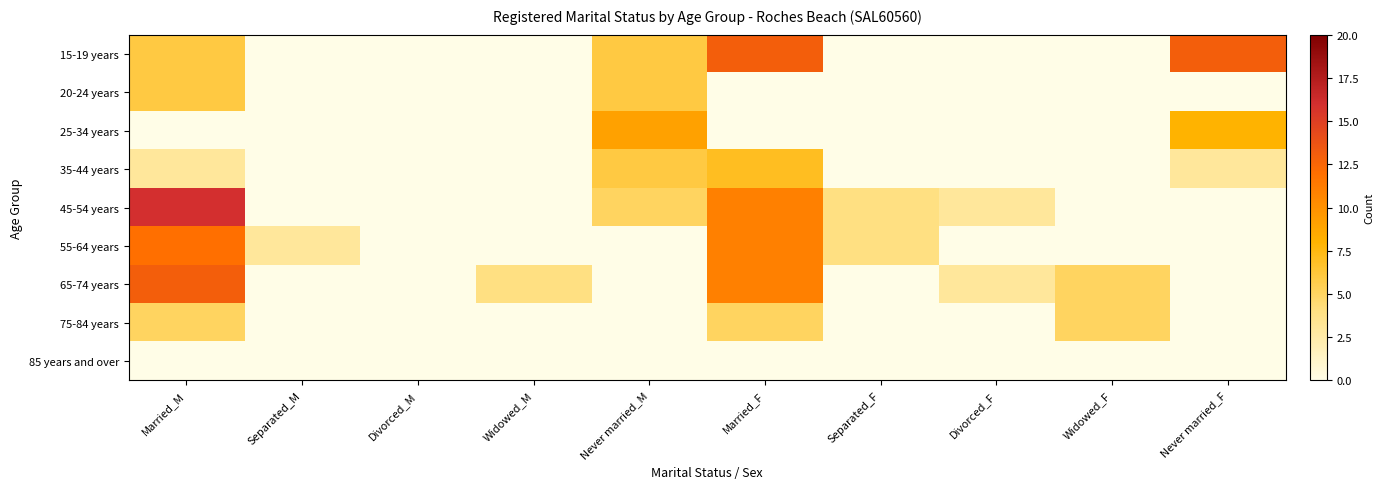

Reading right to left, extract all data points from this chart.

15-19 years: Never married_F=13	Widowed_F=0	Divorced_F=0	Separated_F=0	Married_F=13	Never married_M=6	Widowed_M=0	Divorced_M=0	Separated_M=0	Married_M=6
20-24 years: Never married_F=0	Widowed_F=0	Divorced_F=0	Separated_F=0	Married_F=0	Never married_M=6	Widowed_M=0	Divorced_M=0	Separated_M=0	Married_M=6
25-34 years: Never married_F=8	Widowed_F=0	Divorced_F=0	Separated_F=0	Married_F=0	Never married_M=9	Widowed_M=0	Divorced_M=0	Separated_M=0	Married_M=0
35-44 years: Never married_F=3	Widowed_F=0	Divorced_F=0	Separated_F=0	Married_F=7	Never married_M=6	Widowed_M=0	Divorced_M=0	Separated_M=0	Married_M=3
45-54 years: Never married_F=0	Widowed_F=0	Divorced_F=3	Separated_F=4	Married_F=11	Never married_M=5	Widowed_M=0	Divorced_M=0	Separated_M=0	Married_M=16
55-64 years: Never married_F=0	Widowed_F=0	Divorced_F=0	Separated_F=4	Married_F=11	Never married_M=0	Widowed_M=0	Divorced_M=0	Separated_M=3	Married_M=12
65-74 years: Never married_F=0	Widowed_F=5	Divorced_F=3	Separated_F=0	Married_F=11	Never married_M=0	Widowed_M=4	Divorced_M=0	Separated_M=0	Married_M=13
75-84 years: Never married_F=0	Widowed_F=5	Divorced_F=0	Separated_F=0	Married_F=5	Never married_M=0	Widowed_M=0	Divorced_M=0	Separated_M=0	Married_M=5
85 years and over: Never married_F=0	Widowed_F=0	Divorced_F=0	Separated_F=0	Married_F=0	Never married_M=0	Widowed_M=0	Divorced_M=0	Separated_M=0	Married_M=0